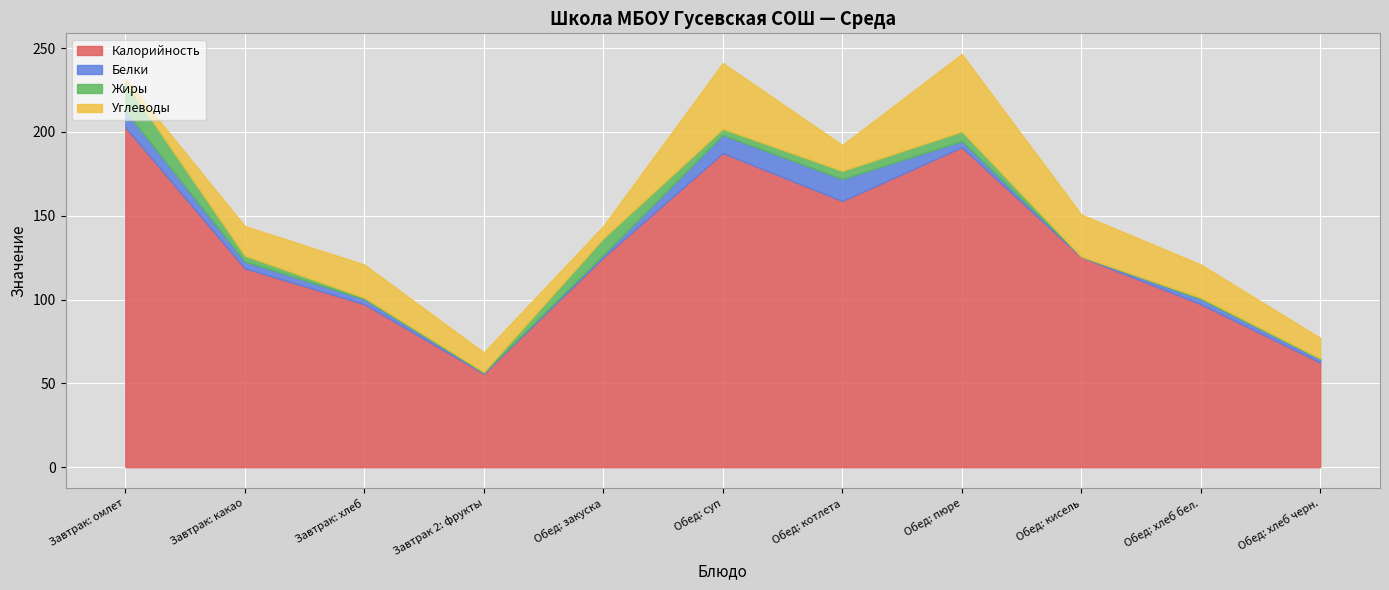

What is the value of the Белки point at the 7th from the left?

13.0